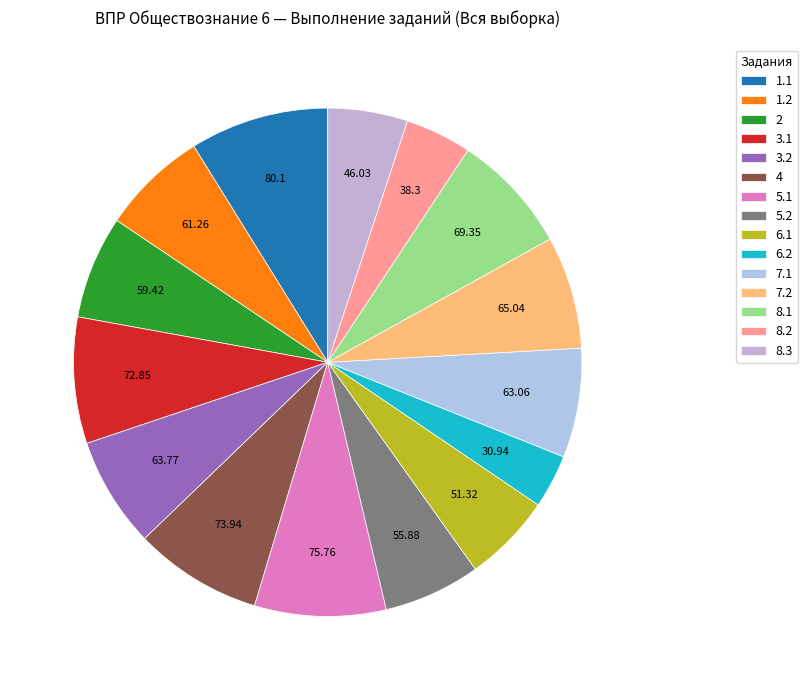

How many segments does this pie chart have?

15